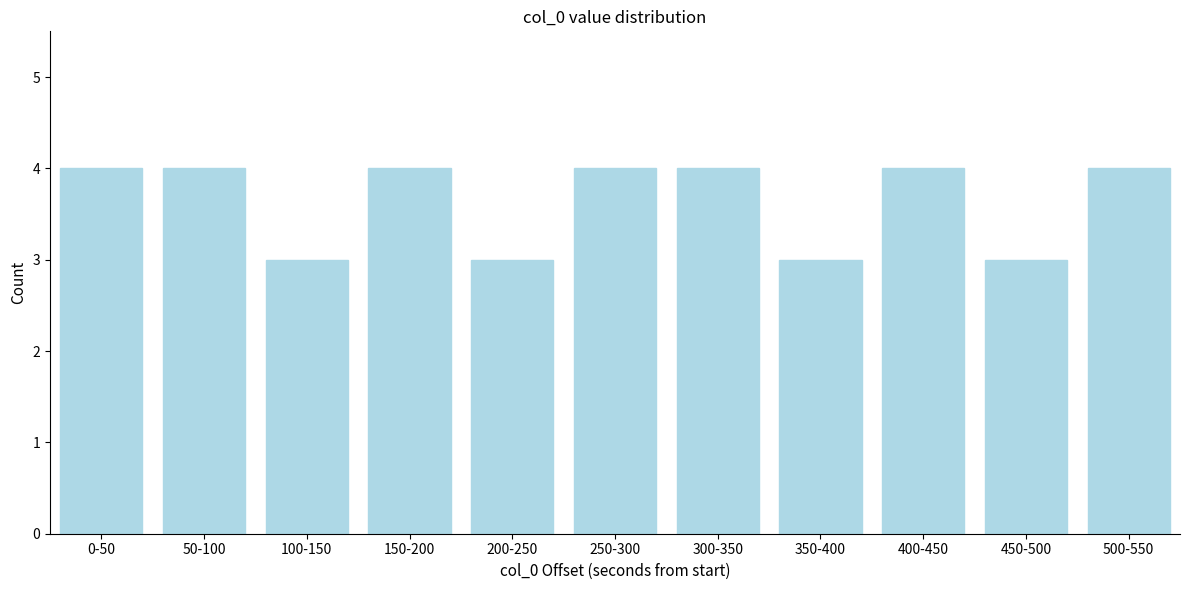

Reading left to right, transcribe all the data shown in this chart.

4	4	3	4	3	4	4	3	4	3	4